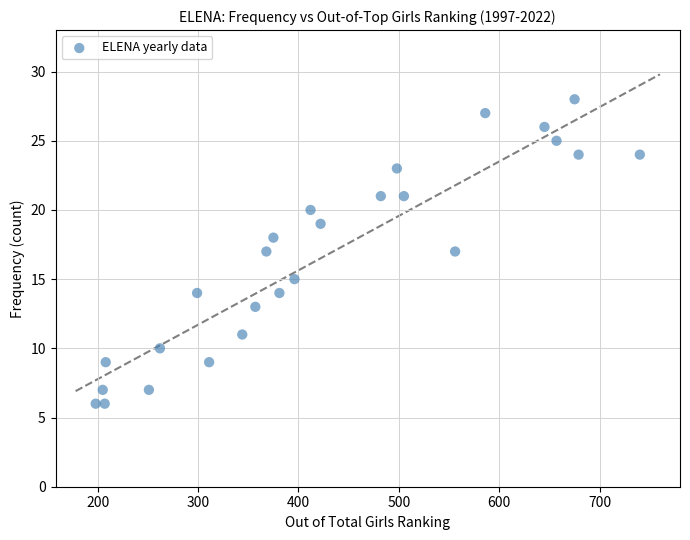

What is the range of Y values (max minus min)?

22